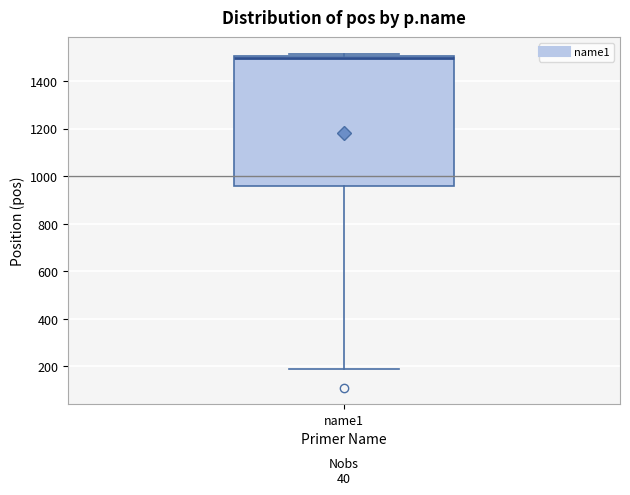

Transcribe this box plot: give where the median line is, the range the box spans, and where the two whiskers end, as read against the y-axis. The values are not printed on the chart, so give them approximately, as read against the axis.

median 1500 (just below the box's upper edge), box 960 to 1500, whiskers 180 to 1520